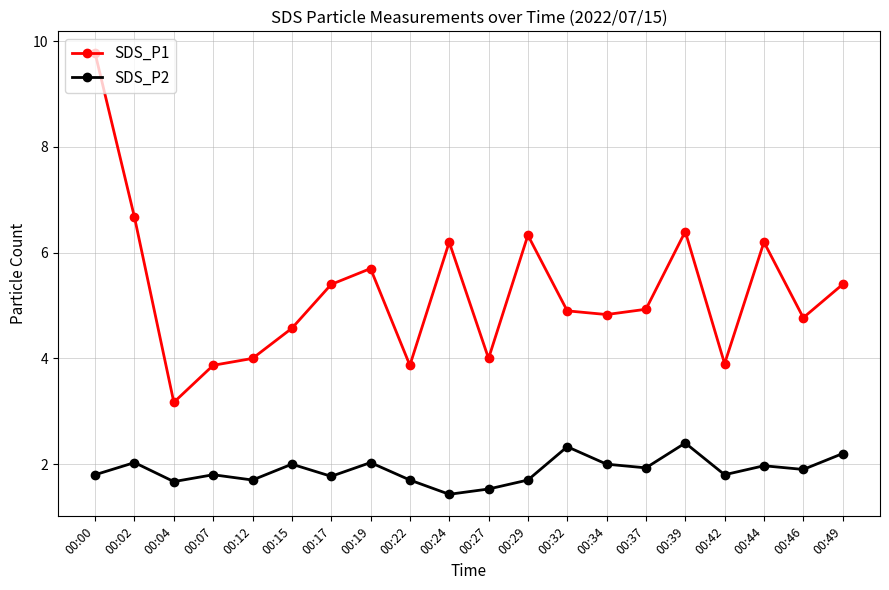

Reading left to right, extract all data points from this chart.

SDS_P1: 00:00=9.8	00:02=6.7	00:04=3.2	00:07=3.9	00:12=4.0	00:15=4.6	00:17=5.4	00:19=5.7	00:22=3.9	00:24=6.2	00:27=4.0	00:29=6.3	00:32=4.9	00:34=4.8	00:37=4.9	00:39=6.4	00:42=3.9	00:44=6.2	00:46=4.8	00:49=5.4
SDS_P2: 00:00=1.8	00:02=2.0	00:04=1.7	00:07=1.8	00:12=1.7	00:15=2.0	00:17=1.8	00:19=2.0	00:22=1.7	00:24=1.4	00:27=1.5	00:29=1.7	00:32=2.3	00:34=2.0	00:37=1.9	00:39=2.4	00:42=1.8	00:44=2.0	00:46=1.9	00:49=2.2